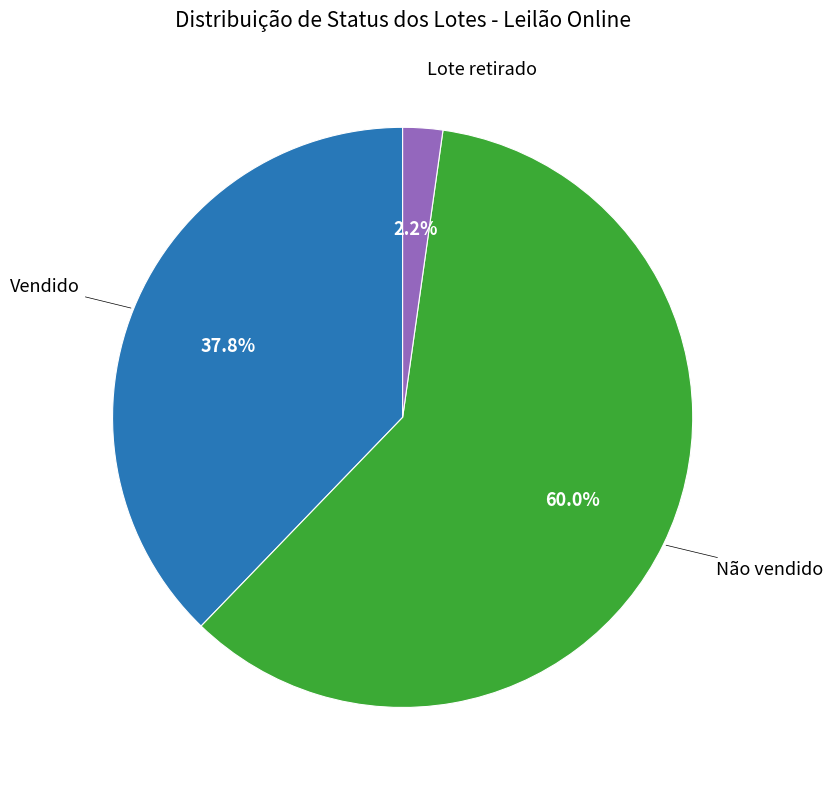

Is there any slice that represents more than half of the pie?

Yes